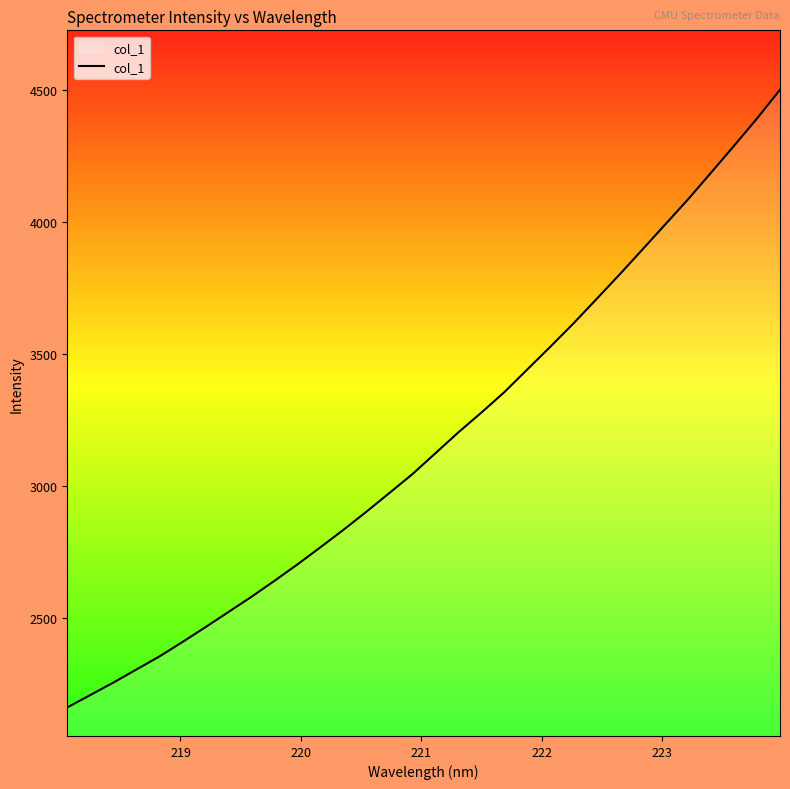

Does the chart display data point markers on the line(s)?

No